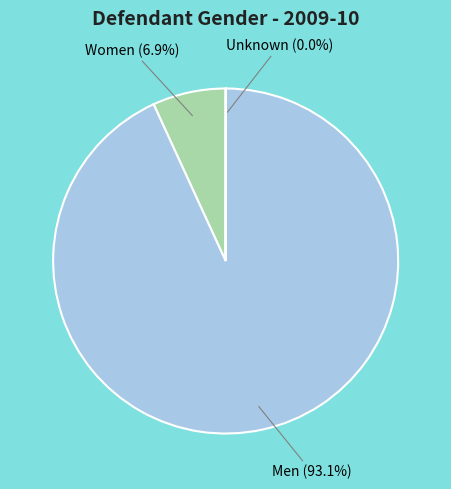

Which category has the smallest portion of the pie?

Unknown